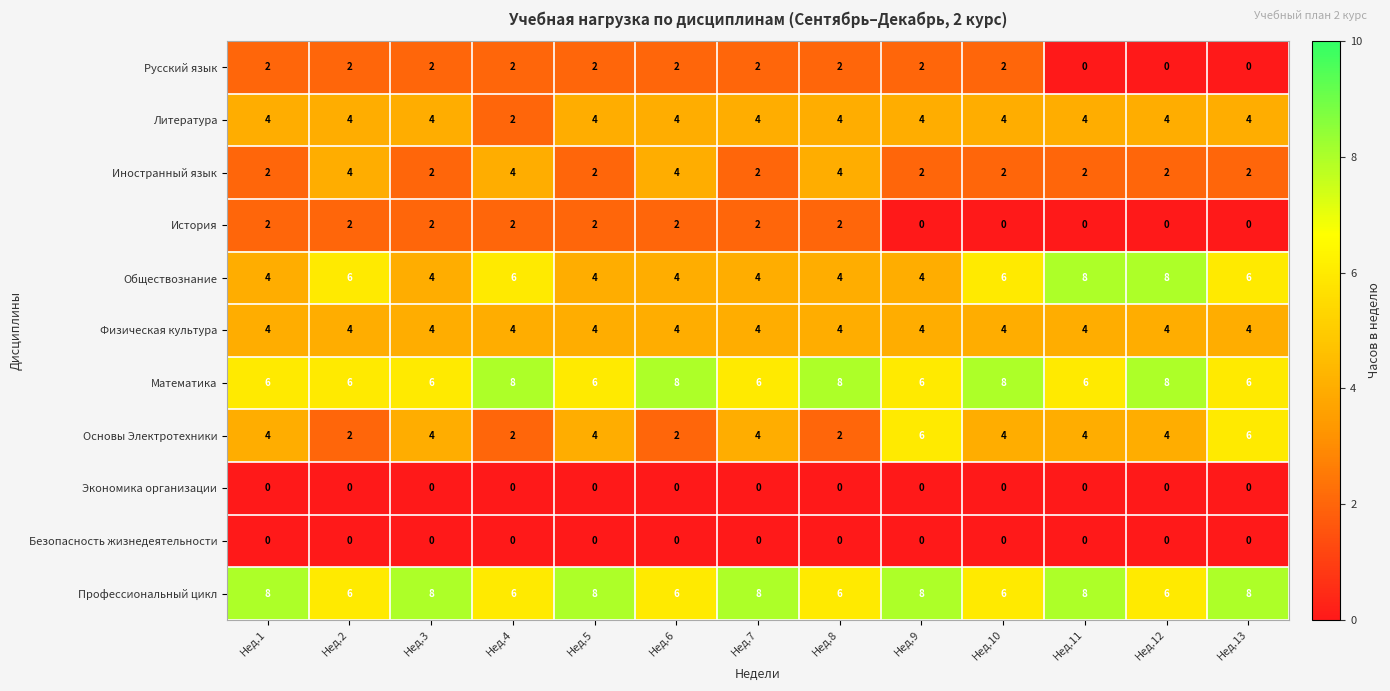

What is the sum of all Основы Электротехники values?

48